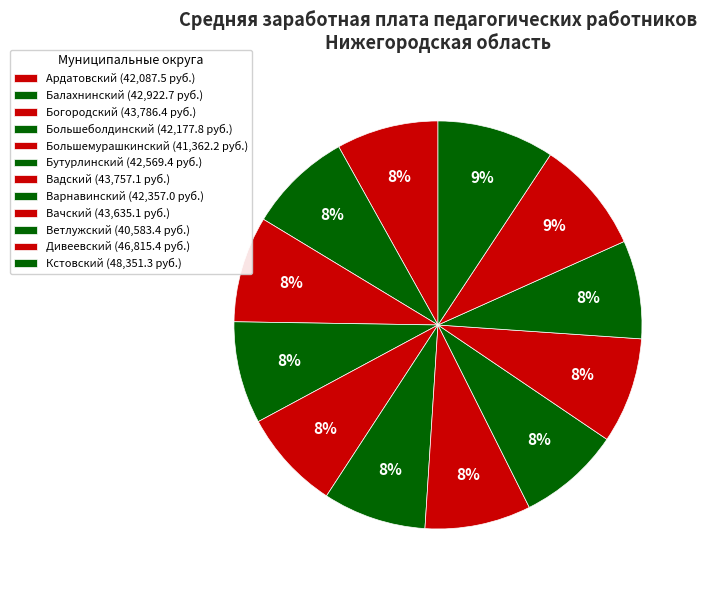

To the nearest percent, what is the difference between the largest and smallest slice percentages?

1%